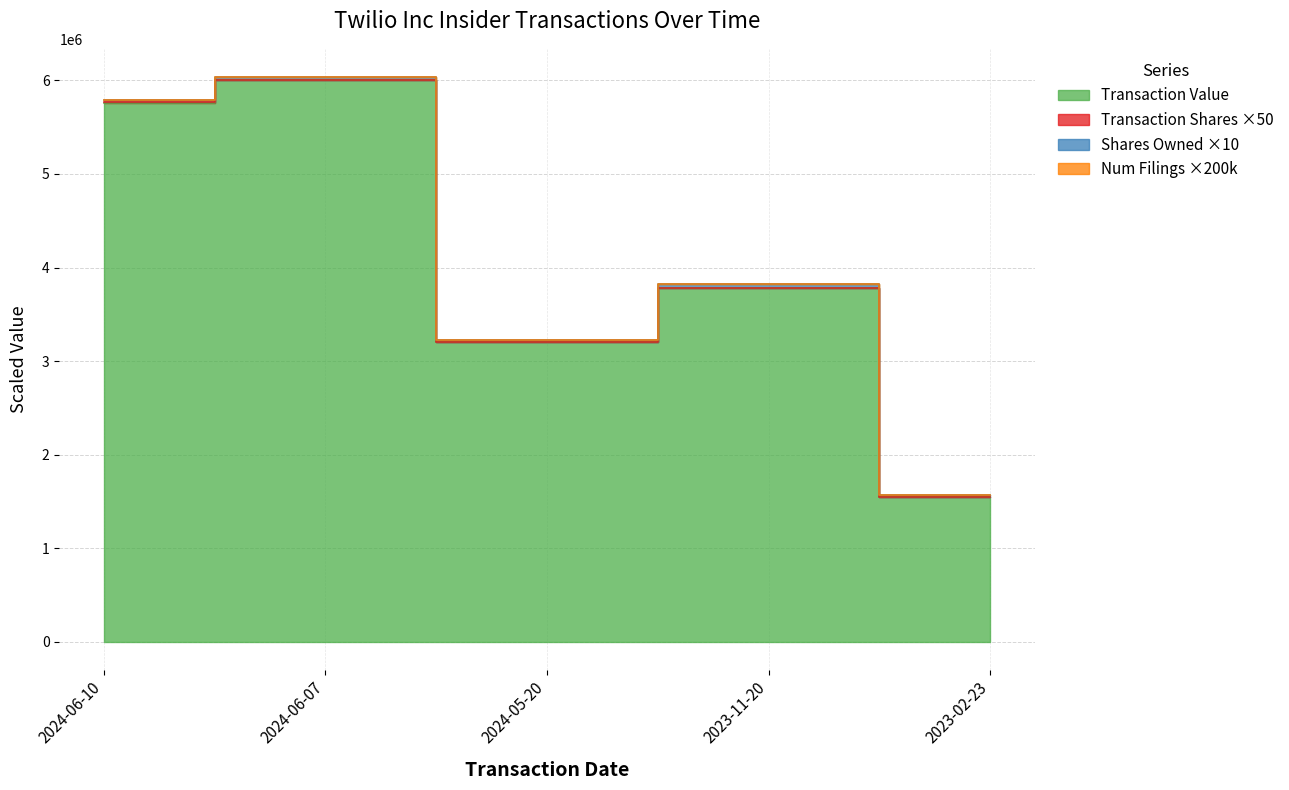

What is the value of the transactionValue point at the 3rd from the left?

3203903.0